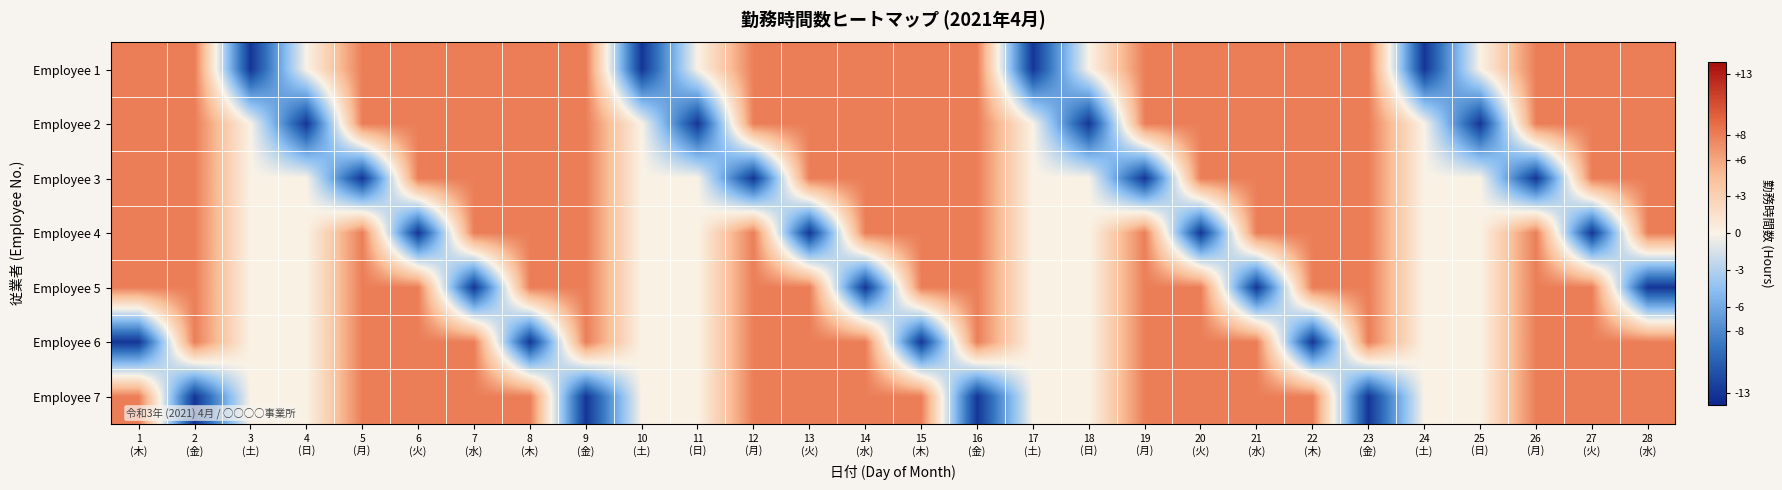

At which category does the chart reach its peak across all series?

1
(木)